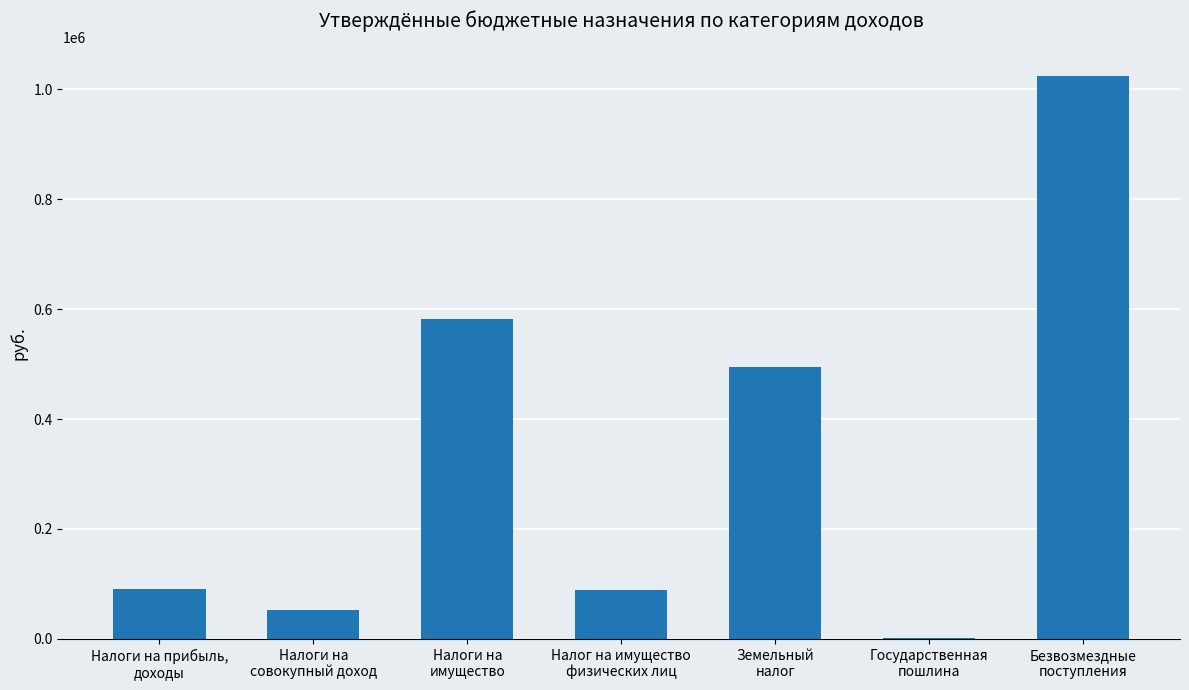

What is the maximum value shown in the chart?

1024984